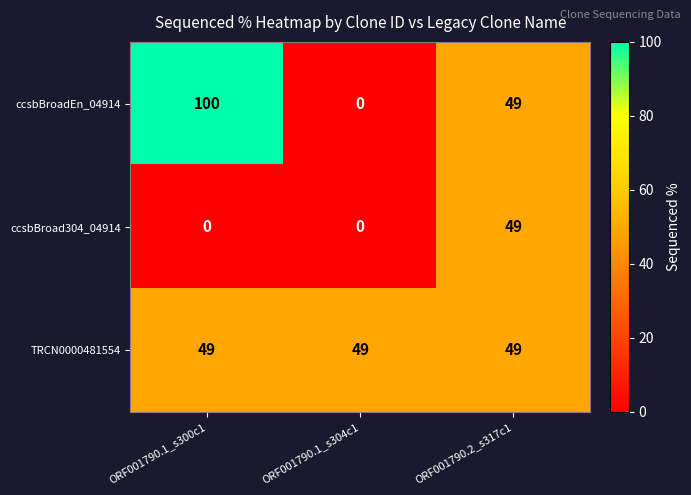

What is the difference between the ccsbBroadEn_04914 values at ORF001790.1_s300c1 and ORF001790.1_s304c1?

100